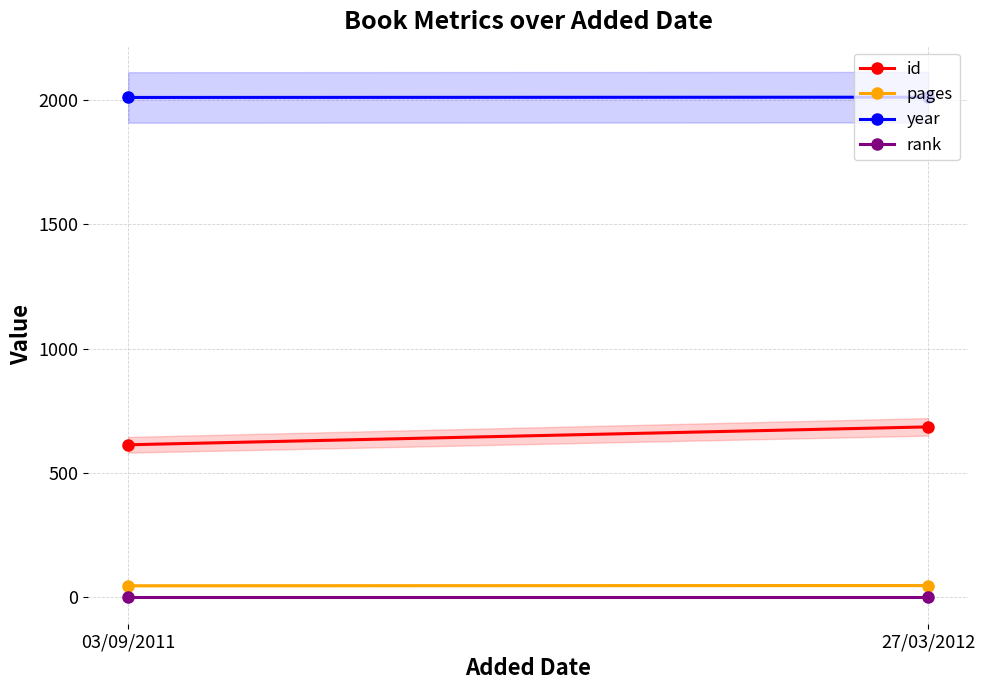

What is the smallest value displayed?

1